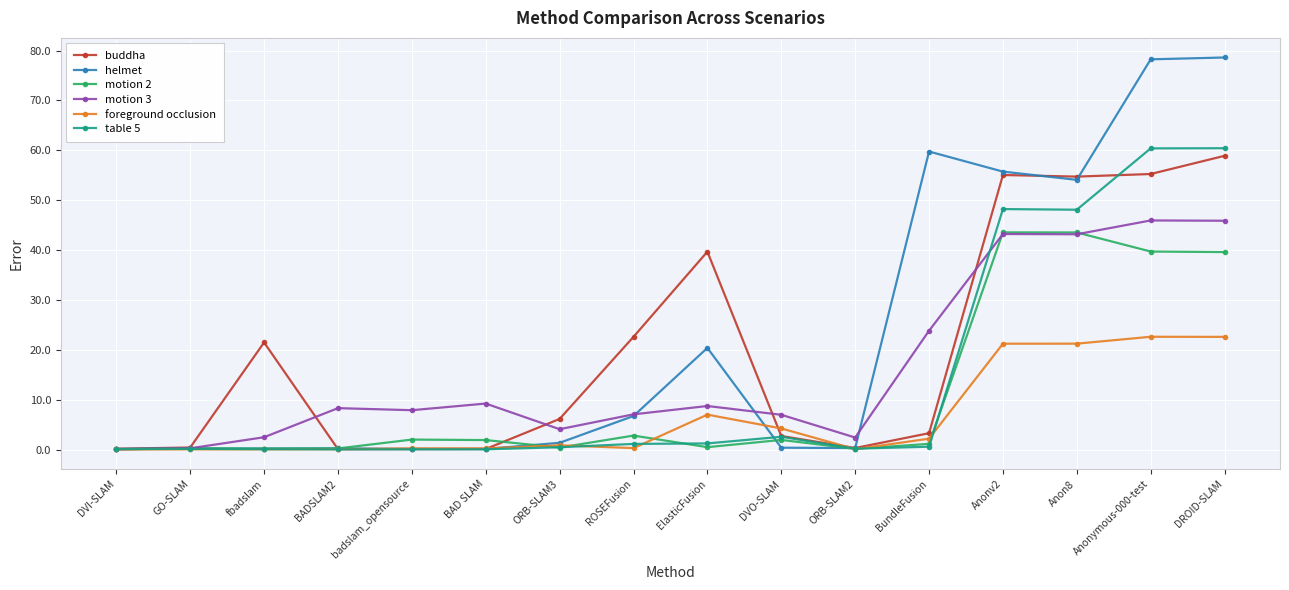

What is the maximum value shown in the chart?

78.6